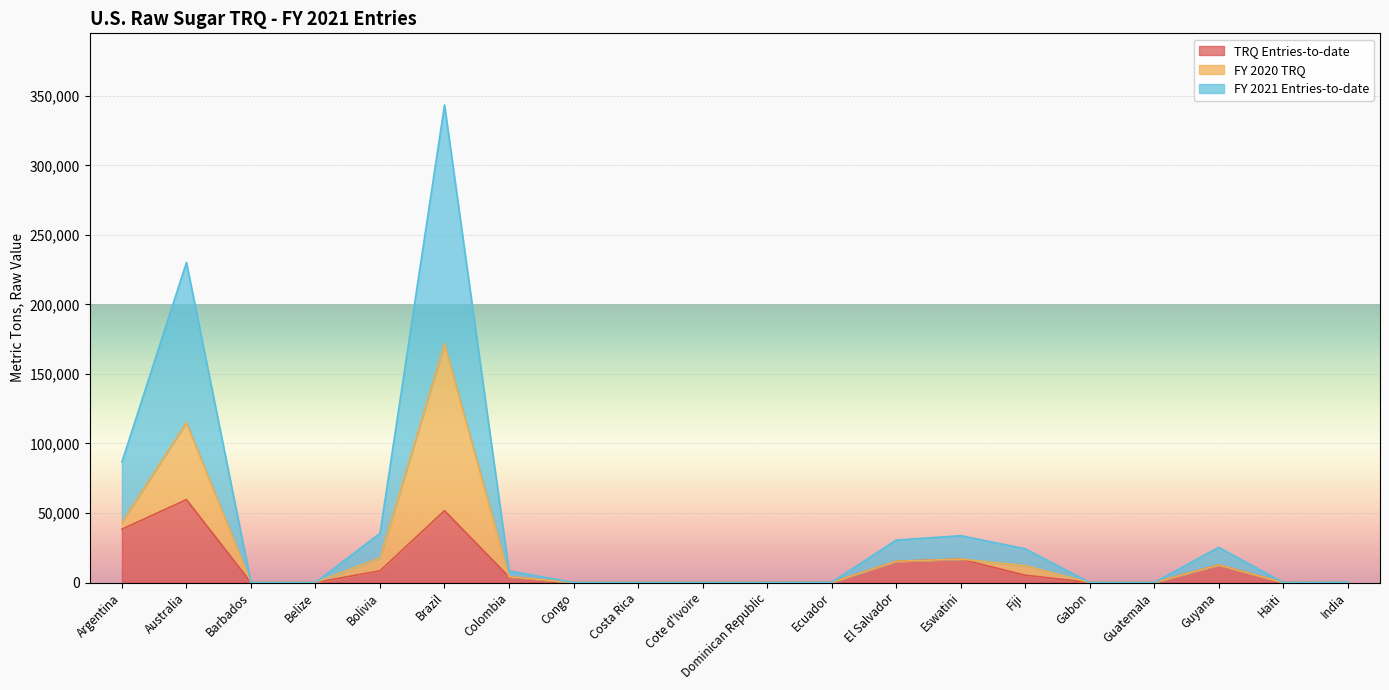

What is the maximum value shown in the chart?

171692.4